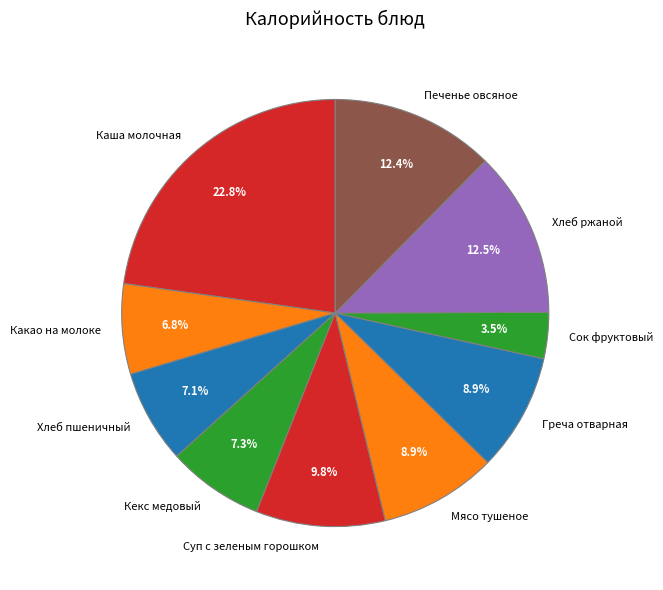

The Печенье овсяное slice represents 27% of the pie. True or false?

False